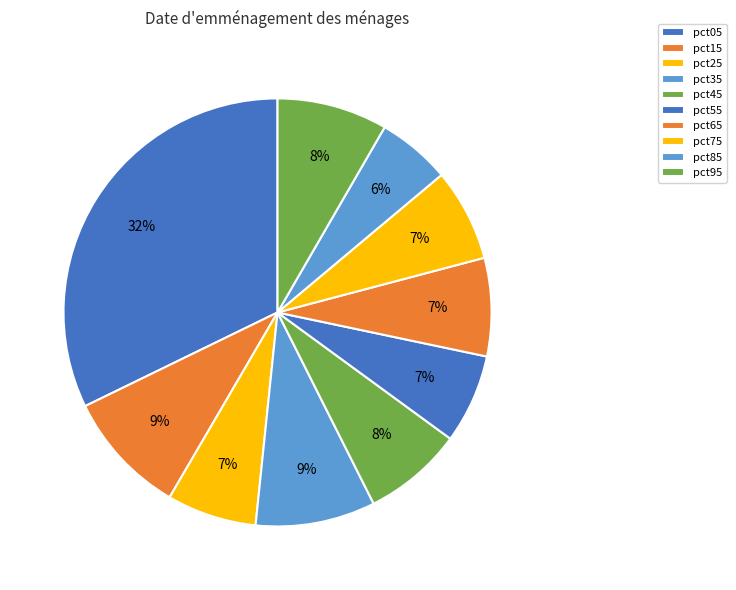

Rank the categories by value from highest to lowest.

pct05, pct15, pct35, pct95, pct45, pct65, pct75, pct25, pct55, pct85